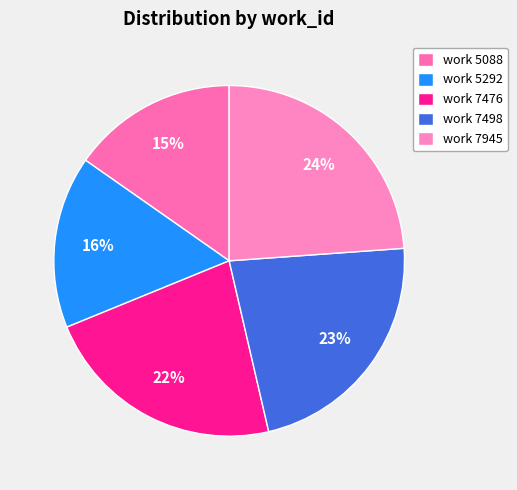

Between work 5088 and work 5292, which is larger?

work 5292